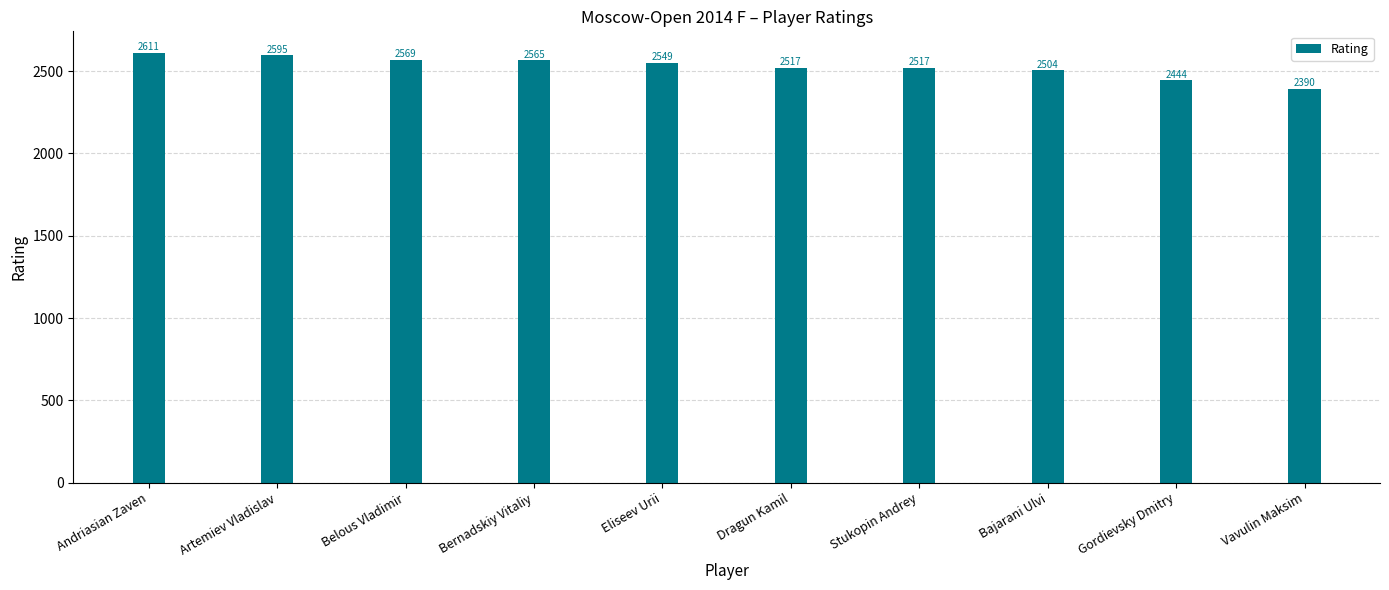

Reading left to right, extract all data points from this chart.

Andriasian Zaven=2611	Artemiev Vladislav=2595	Belous Vladimir=2569	Bernadskiy Vitaliy=2565	Eliseev Urii=2549	Dragun Kamil=2517	Stukopin Andrey=2517	Bajarani Ulvi=2504	Gordievsky Dmitry=2444	Vavulin Maksim=2390